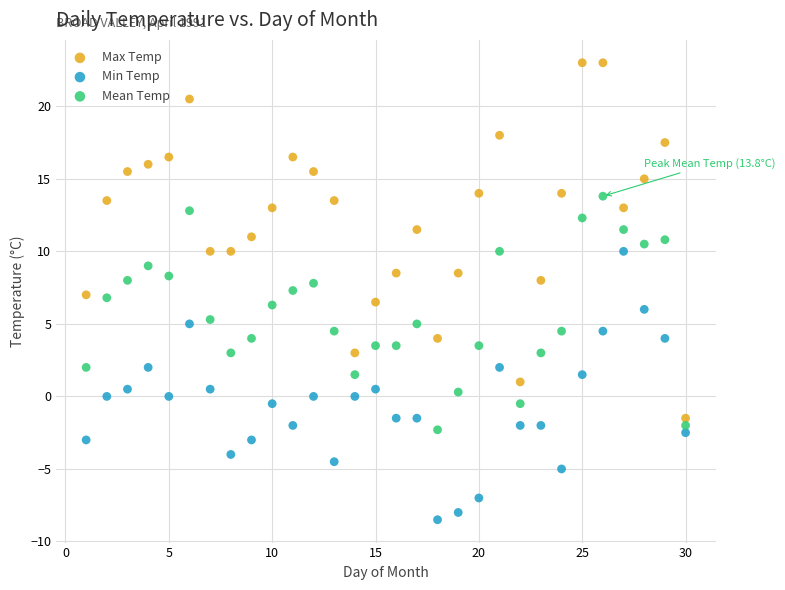

Across all data points, what is the range of X values (max minus min)?

29.0